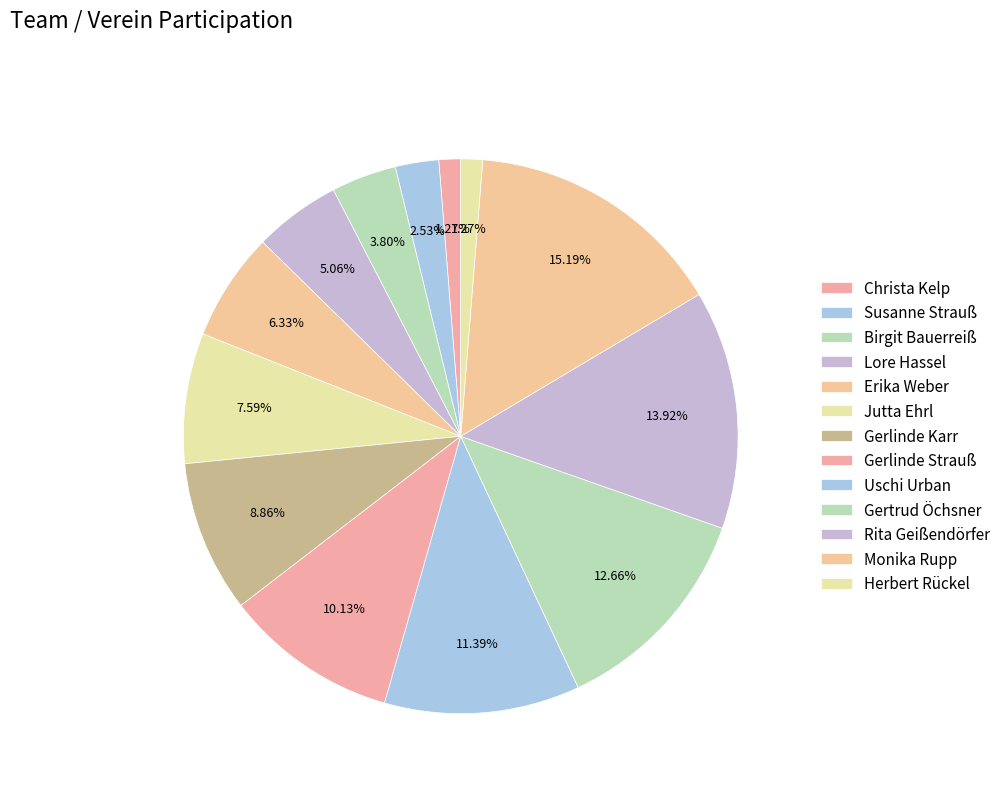

What percentage is the Uschi Urban slice, to the nearest percent?

11%